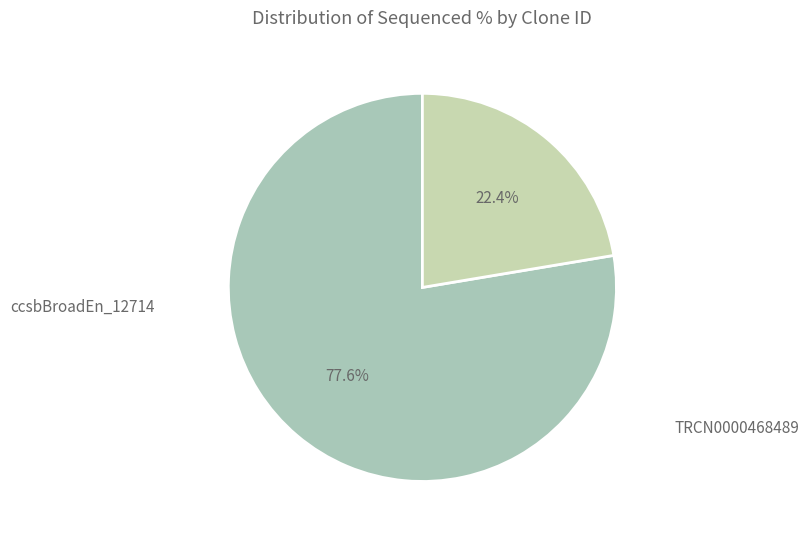

How many segments does this pie chart have?

2